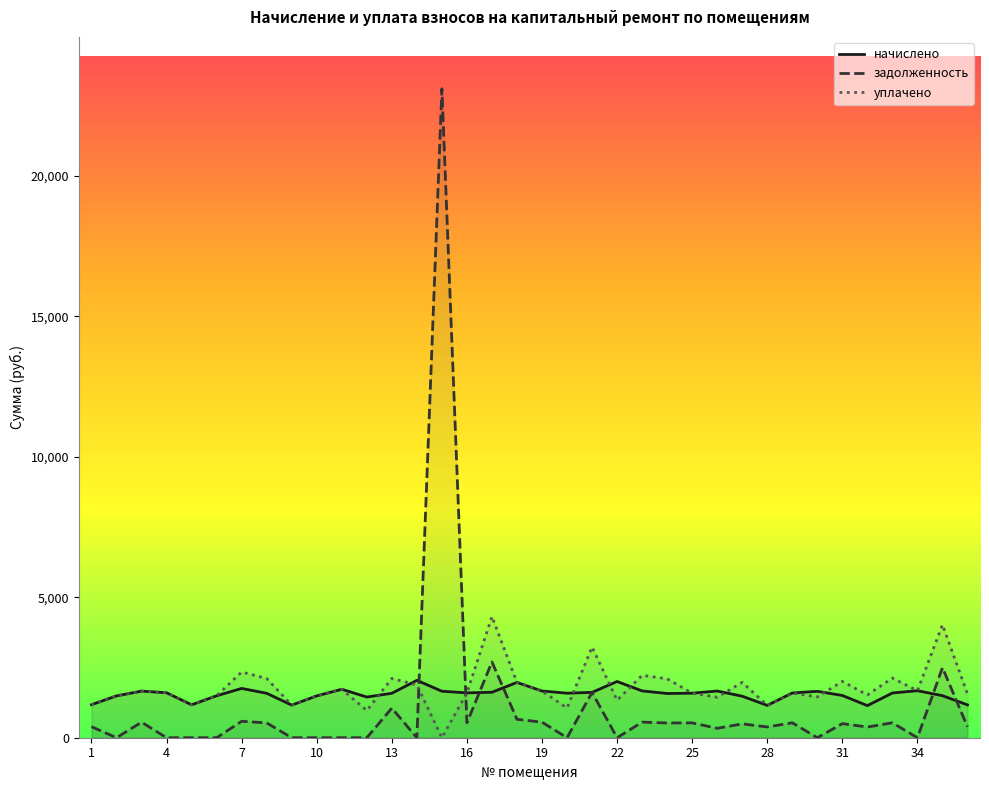

What is the lowest value of the начислено series?

1143.0